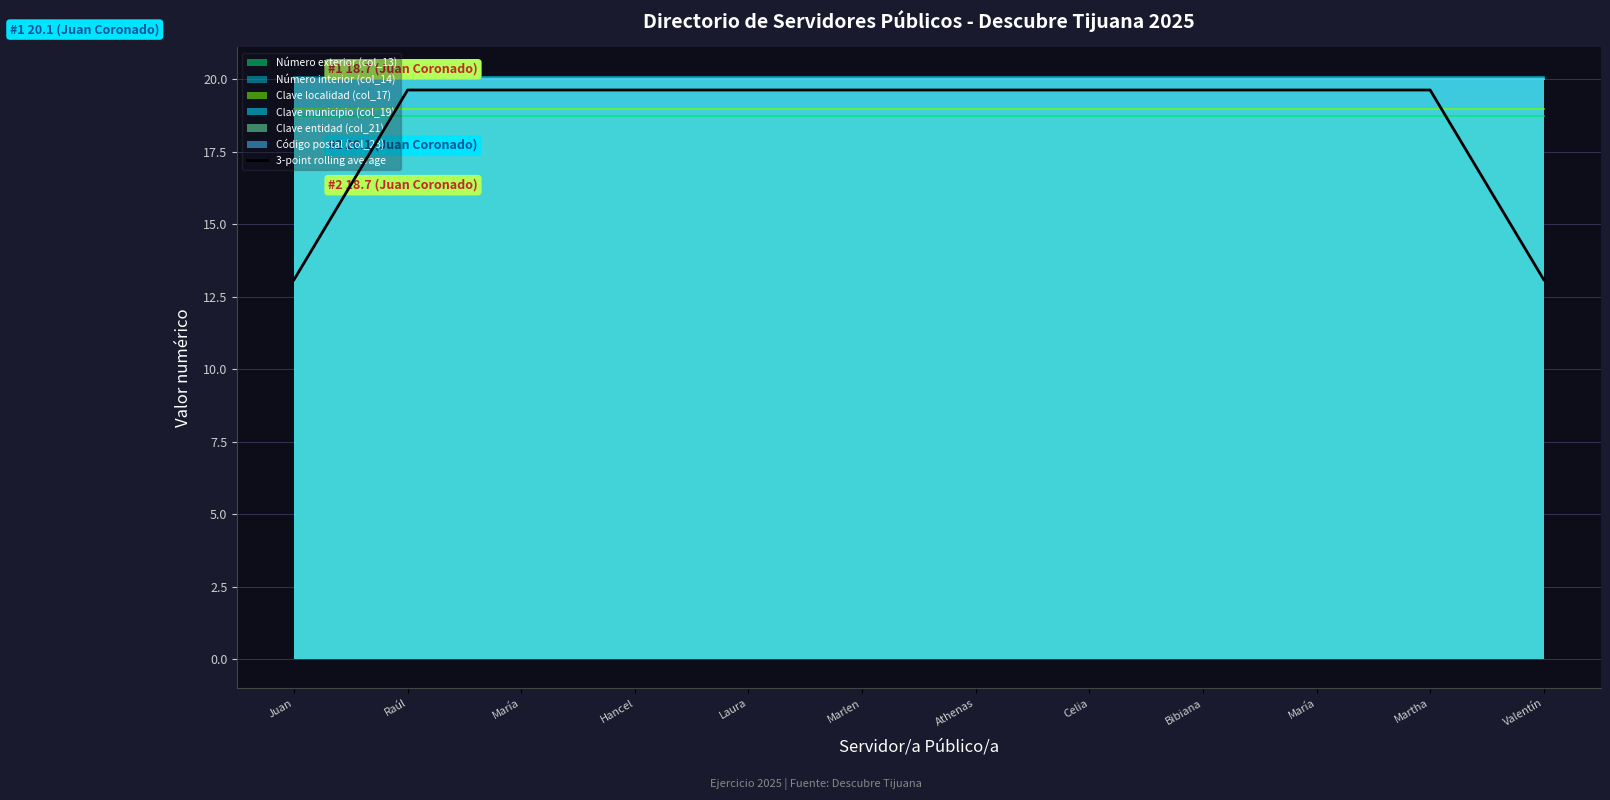

What is the label of the 6th point from the left?

Marlen